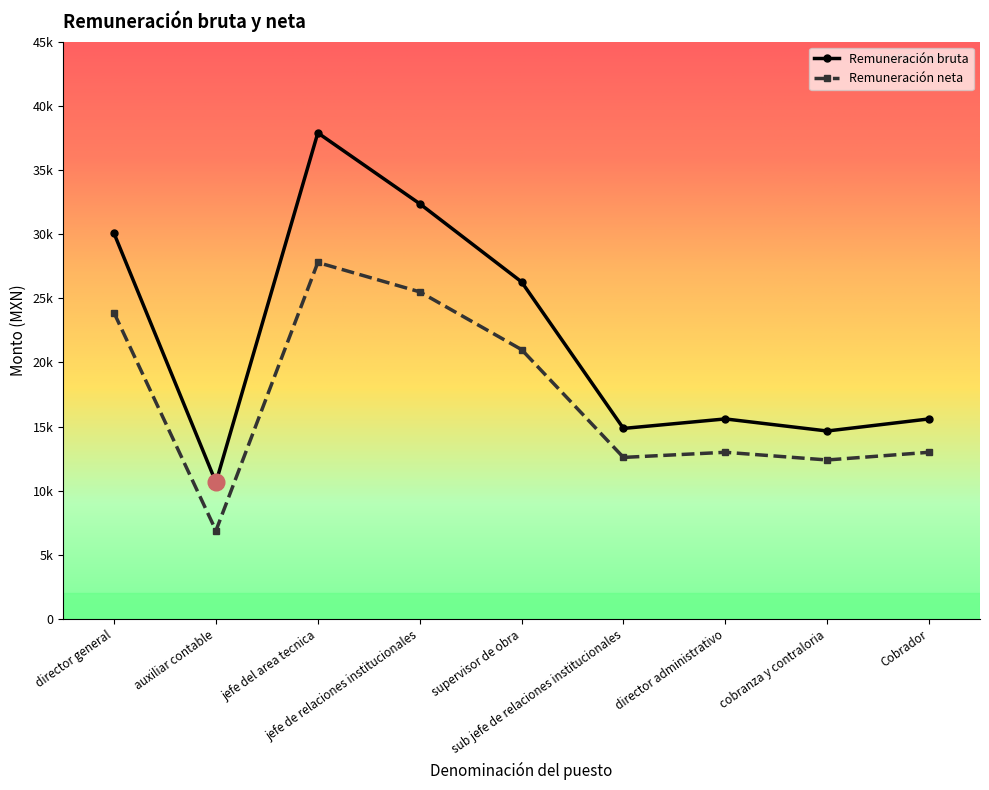

What are all the series names shown in the legend?

Remuneración bruta, Remuneración neta